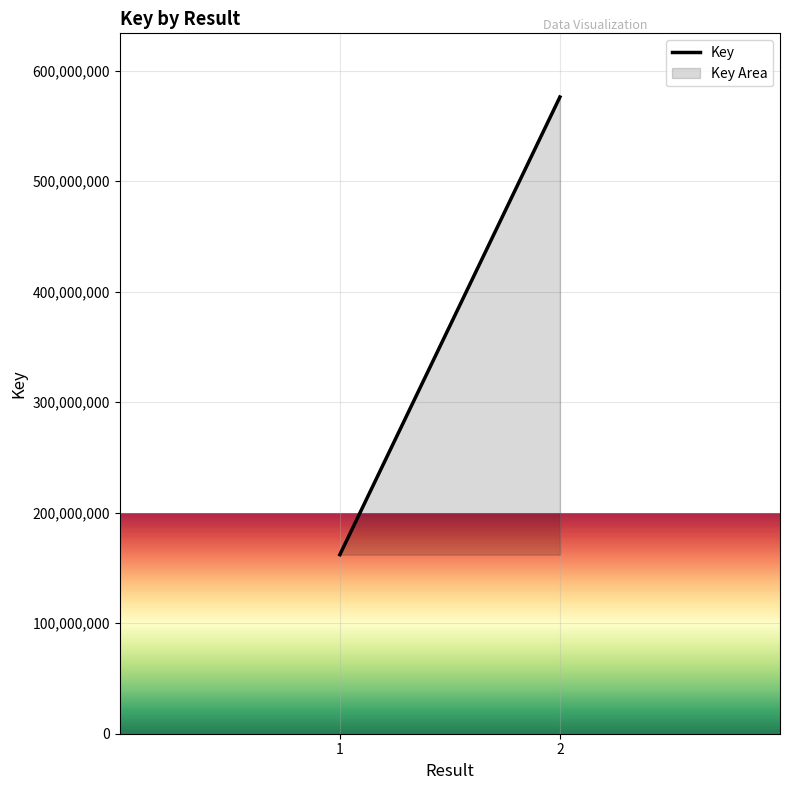

How many distinct data groups are displayed?

1